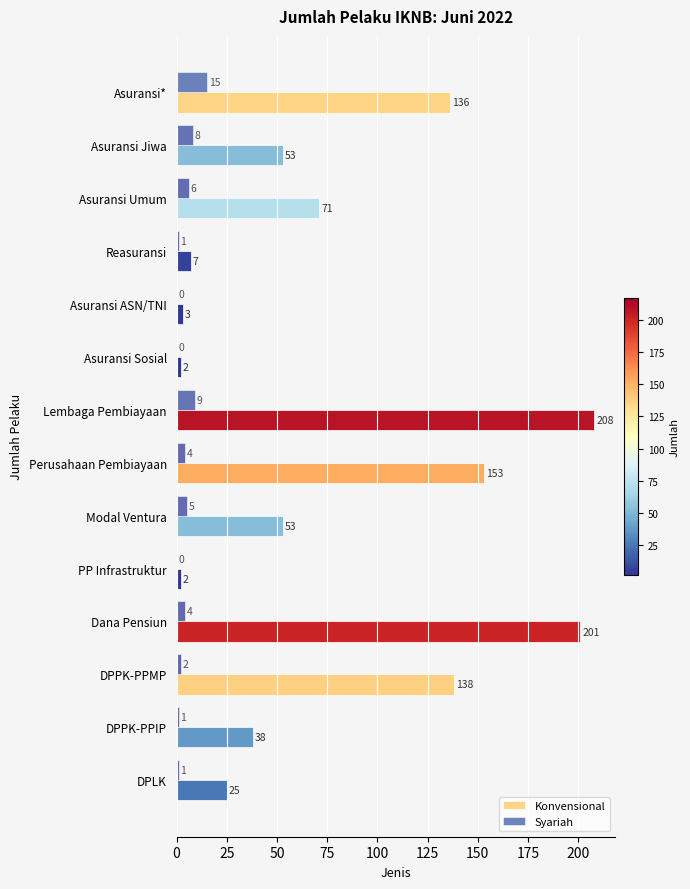

Count the number of data series in this chart.

2